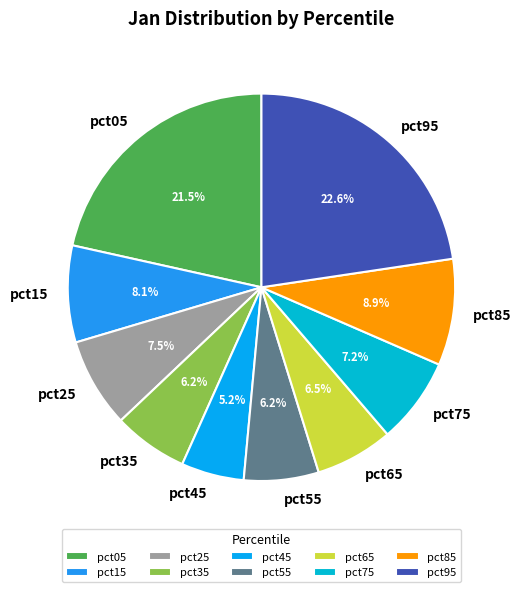

Count the number of slices in the pie.

10